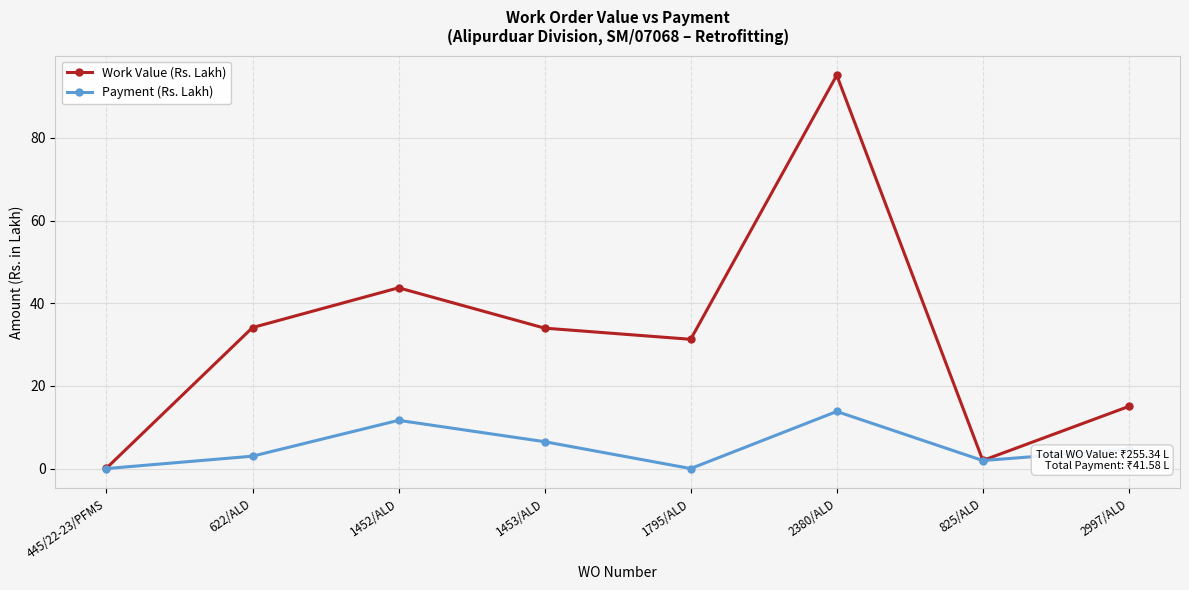

Read the Work Value (Rs. Lakh) value at 1453/ALD.

34.0